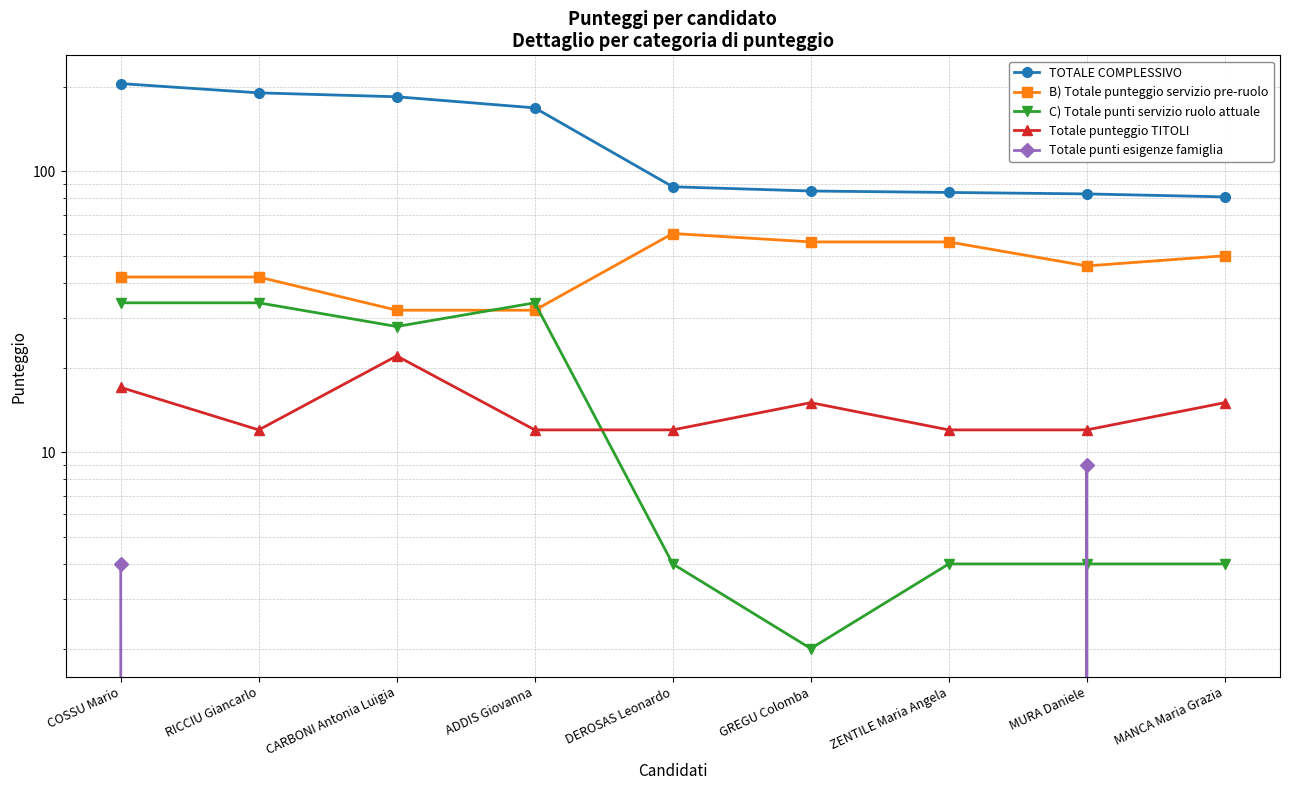

Is it true that TOTALE COMPLESSIVO equals 309 at RICCIU Giancarlo?

False